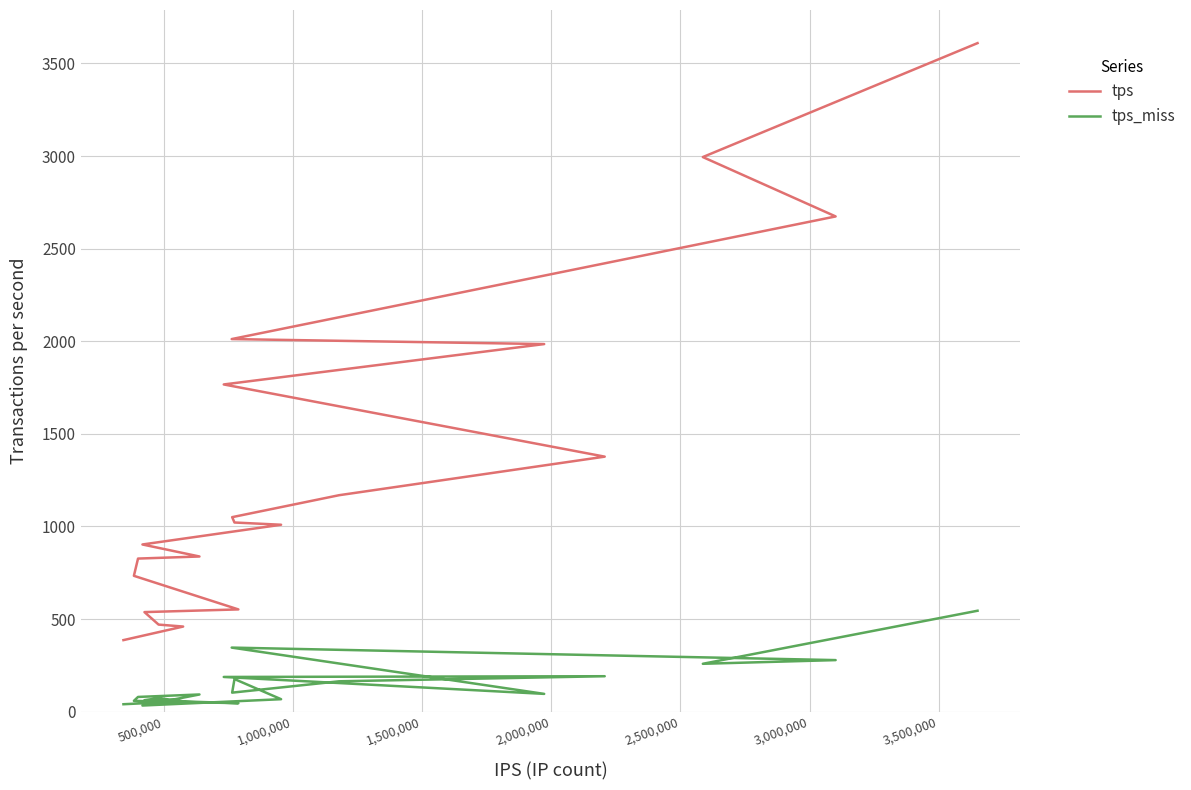

What are all the series names shown in the legend?

tps, tps_miss